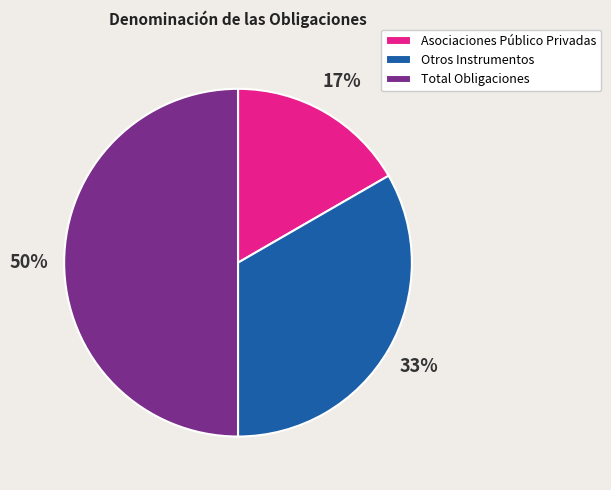

What is the largest slice in the pie chart?

Total Obligaciones